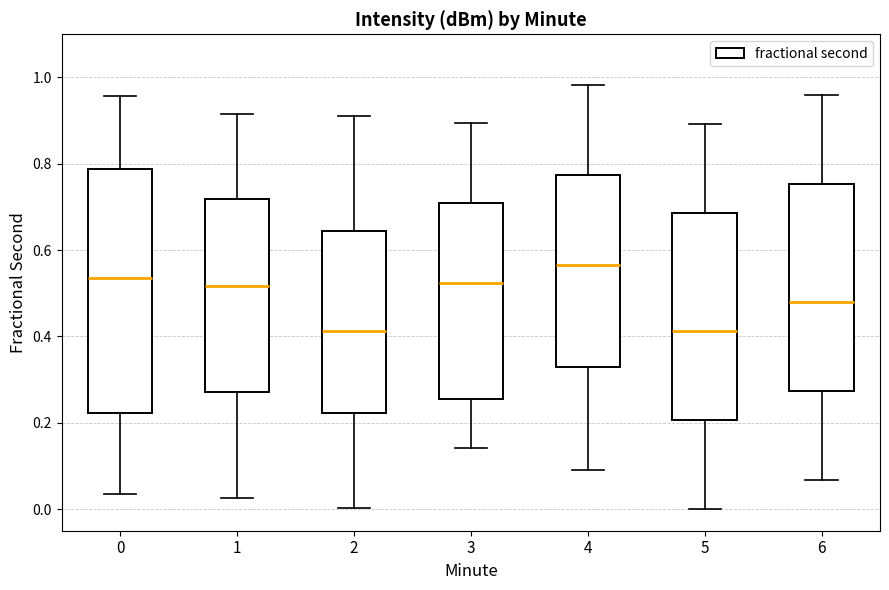

Where is the lower edge of the box at x = 0 on the y-axis? The values are not printed on the chart, so give them approximately, as read against the axis.

0.22